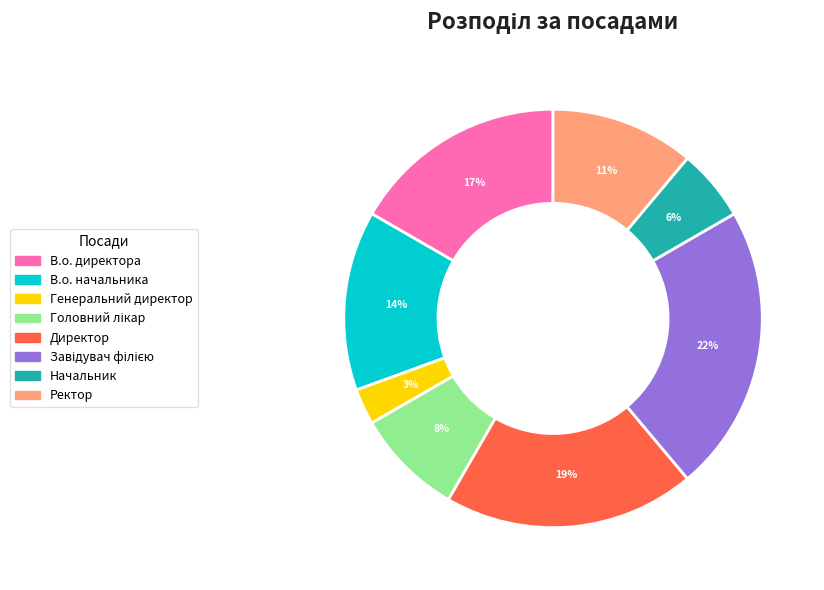

To the nearest percent, what is the average slice percentage?

12%